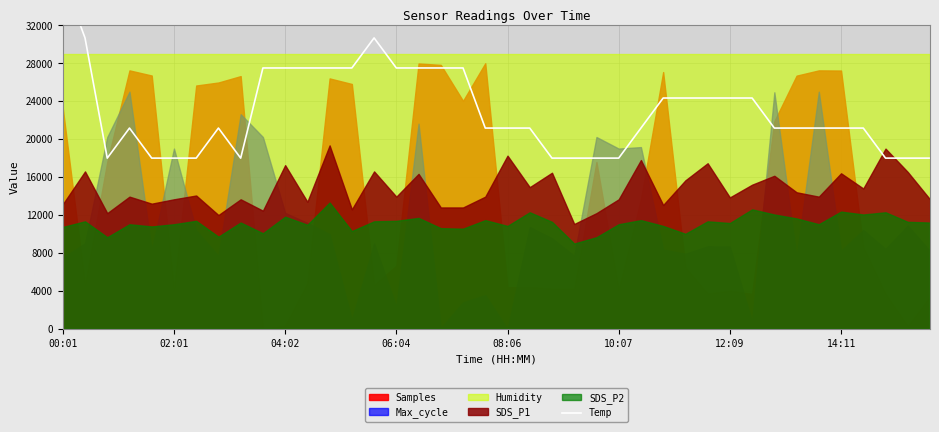

What is the sum of the values at 27 and 36?

45500.0